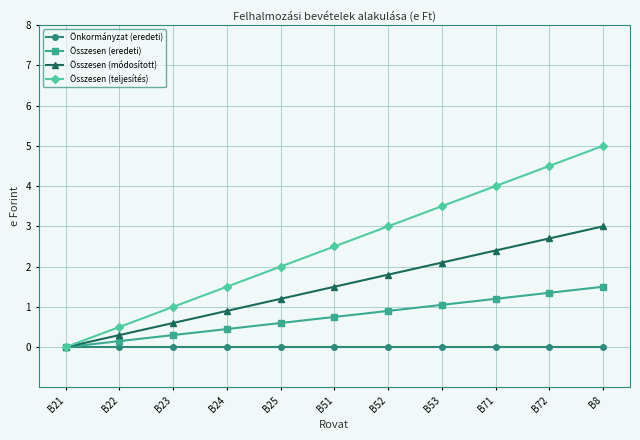

Which series has the largest range (max minus min)?

Összesen (teljesítés)